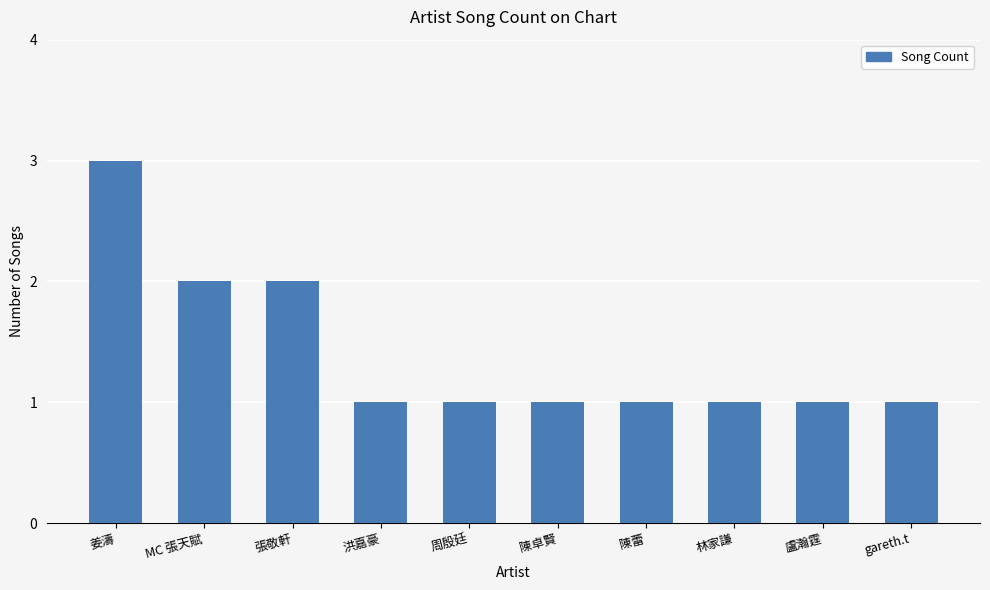

Between MC 張天賦 and 盧瀚霆, which is larger?

MC 張天賦